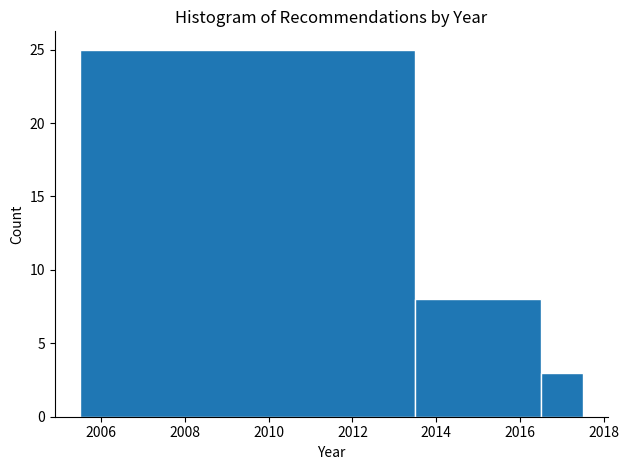

Reading left to right, list every bar in this chart as the range it spans on the x-axis followed by its height. Neither the bar edges nor the heights are printed on the chart, so give them approximately, as read against the axes.

2005.5 to 2013.5: 25
2013.5 to 2016.5: 8
2016.5 to 2017.5: 3